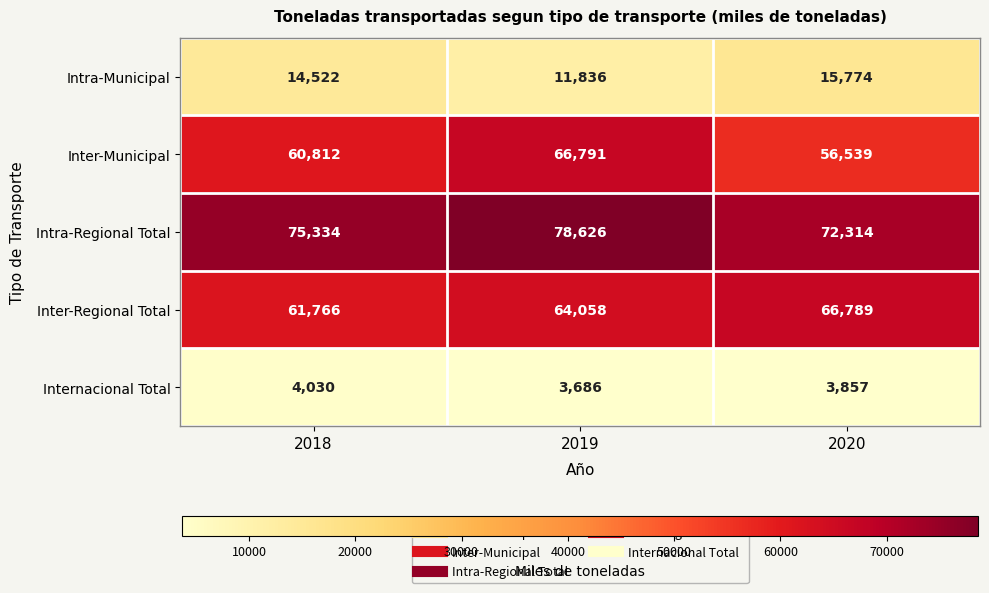

Which label corresponds to the largest value in the chart?

2019